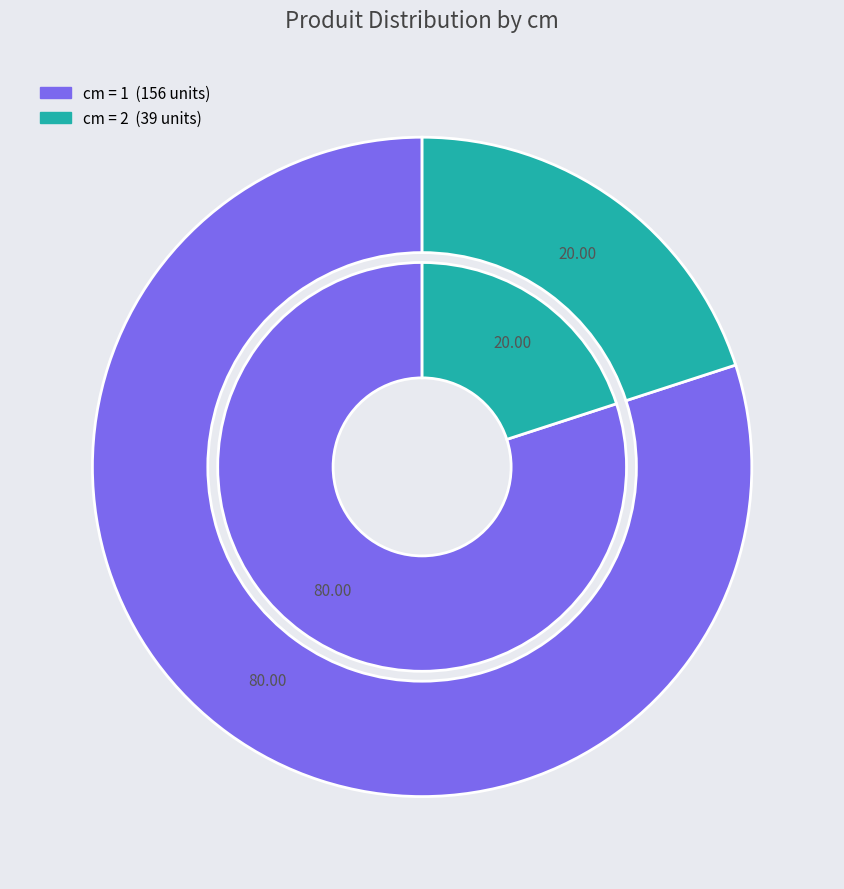

Which slice is the largest?

1